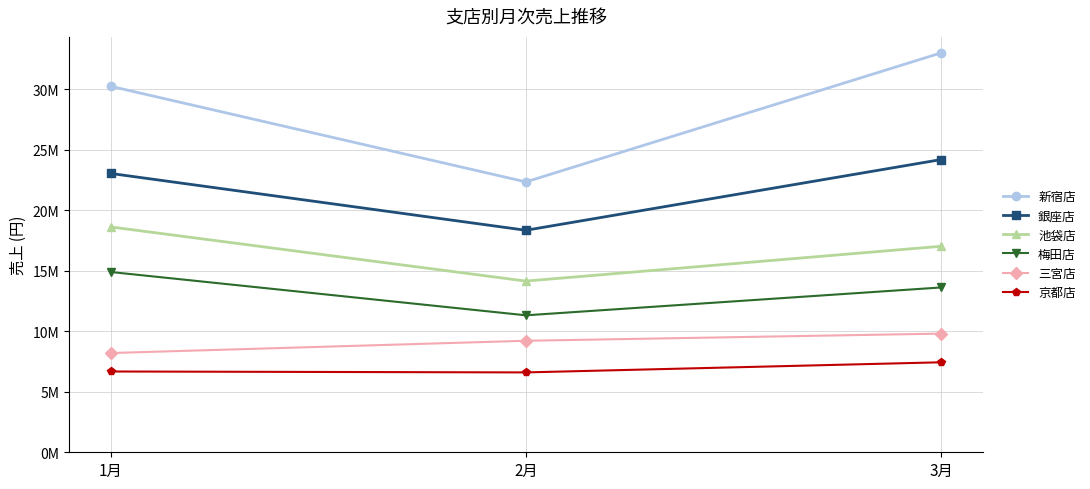

List the labels in order of 梅田店 value, largest first.

1月, 3月, 2月